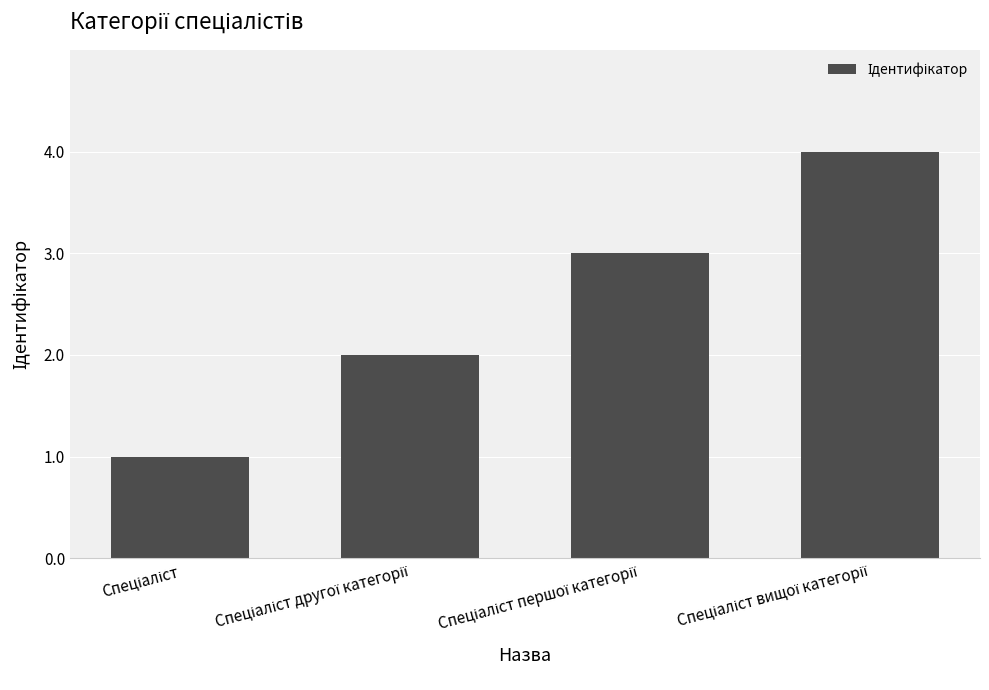

What is the greatest value displayed?

4